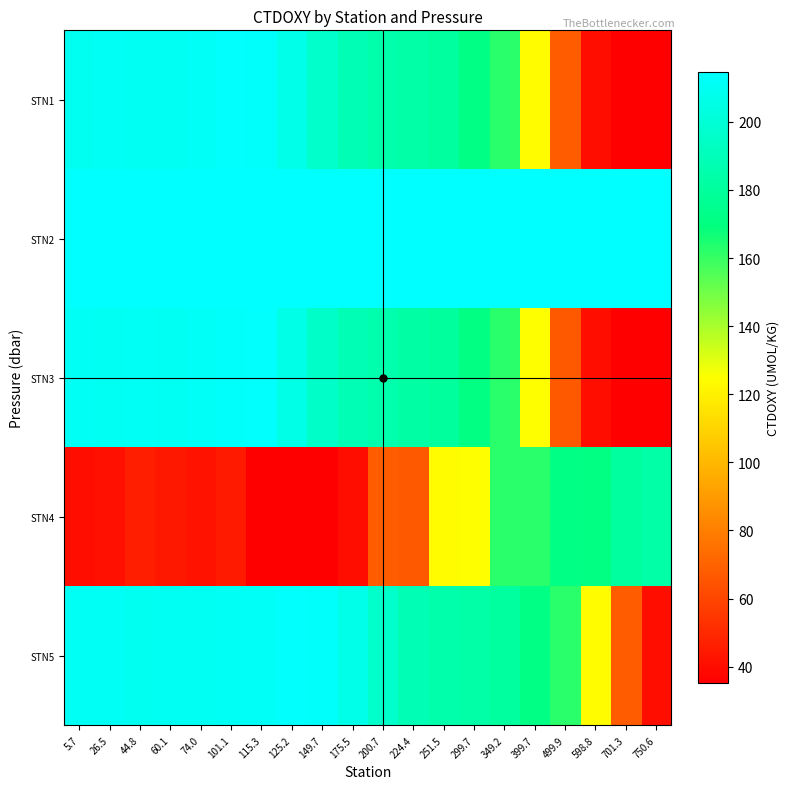

What is the total value across all series at 251.5?

883.8